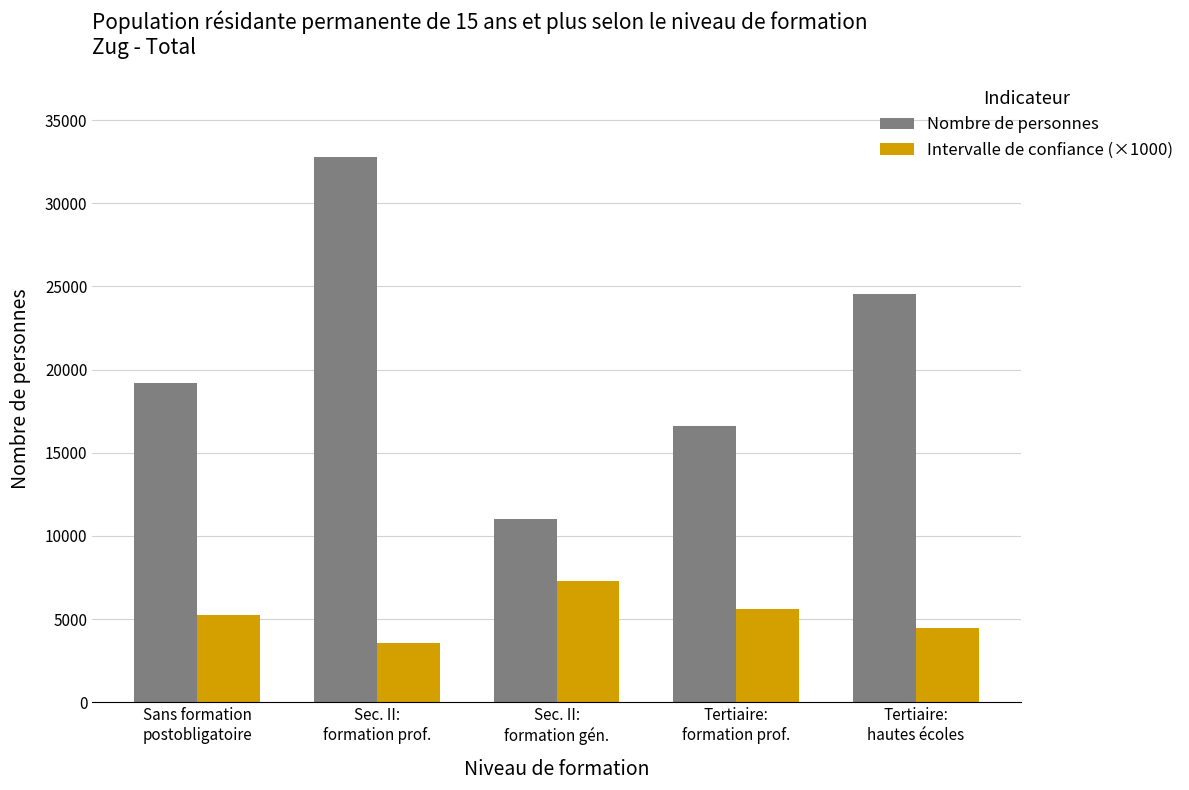

The Intervalle de confiance (×1000) series shows 7294.3 at Sec. II:
formation gén.. True or false?

True